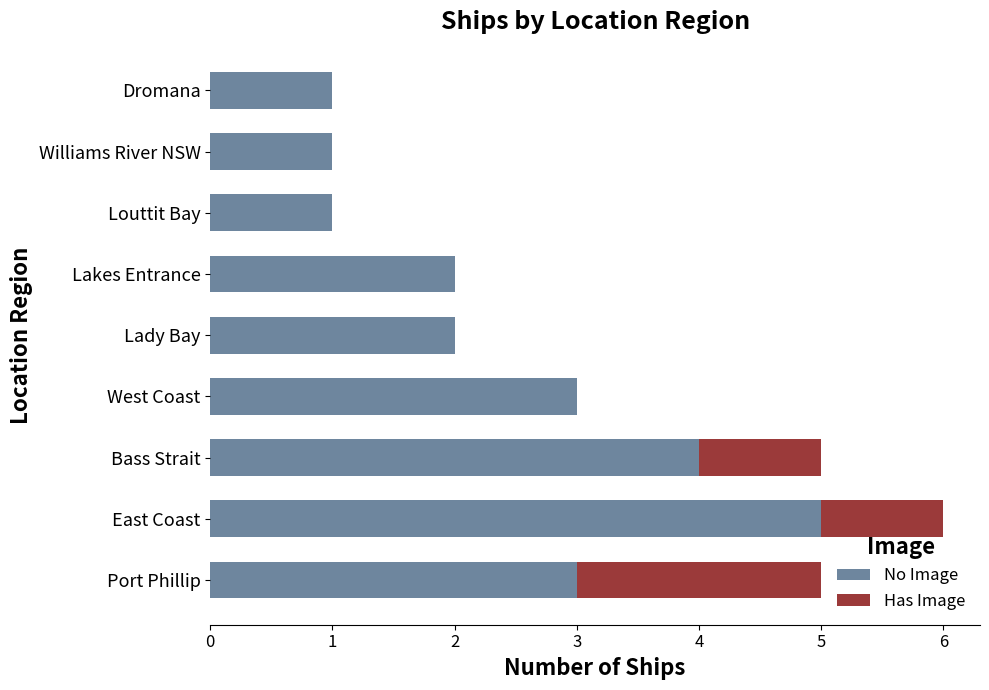

At which category is the sum across all series the highest?

East Coast